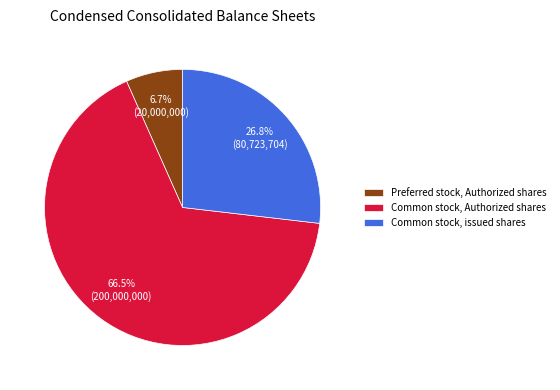

What portion of the pie excludes Preferred stock, Authorized shares?

93.3%